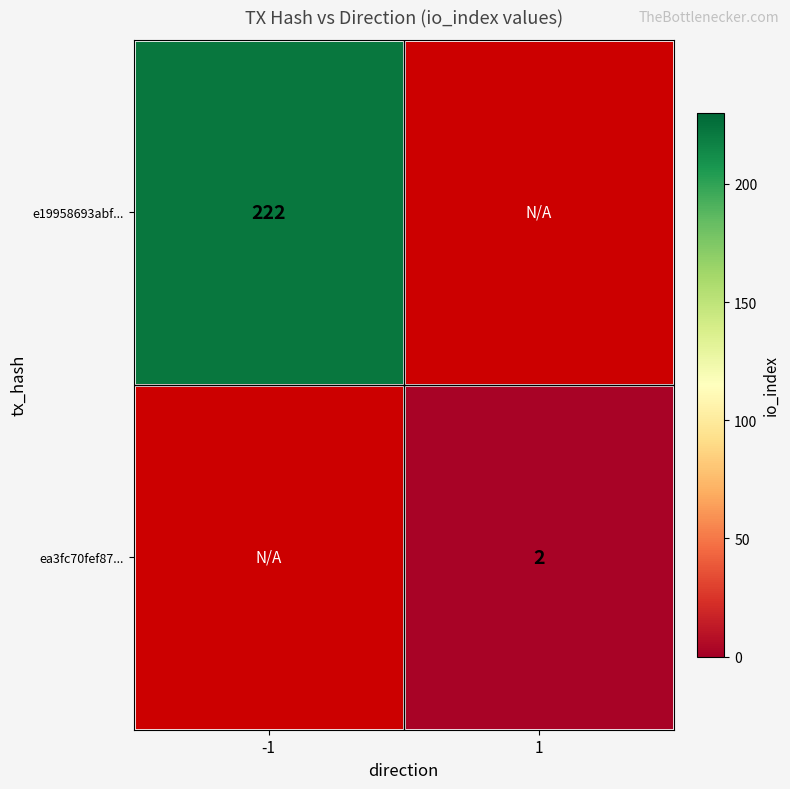

At how many categories does at least one series exceed 217?

1